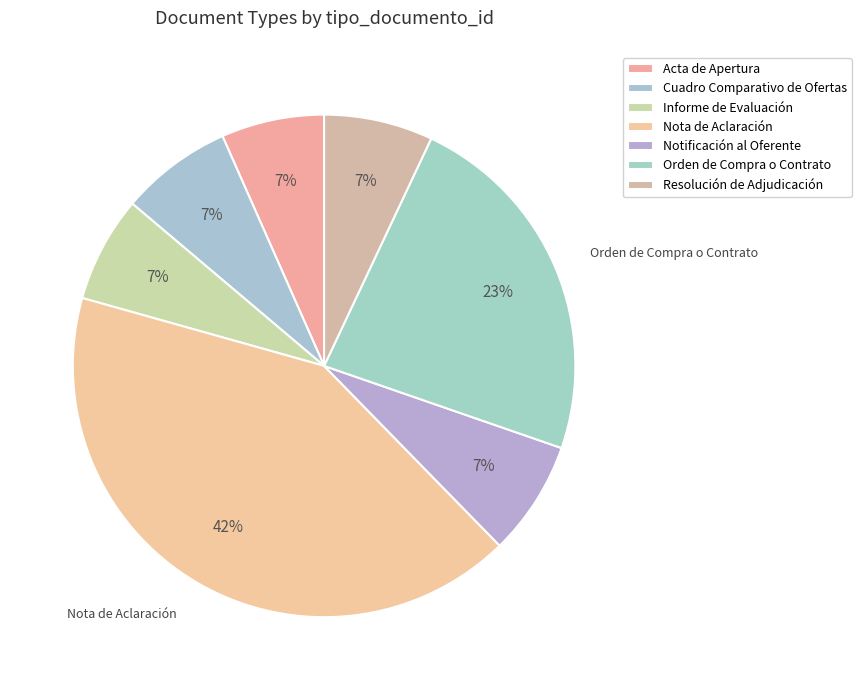

True or false: Nota de Aclaración accounts for 30% of the total.

False